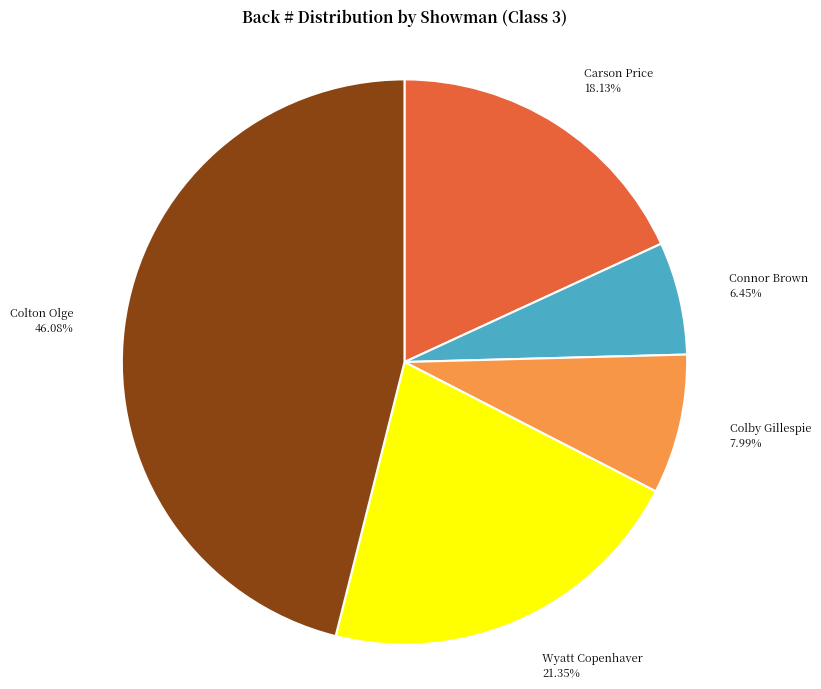

What percentage do Connor Brown and Colton Olge together represent?

52.5%